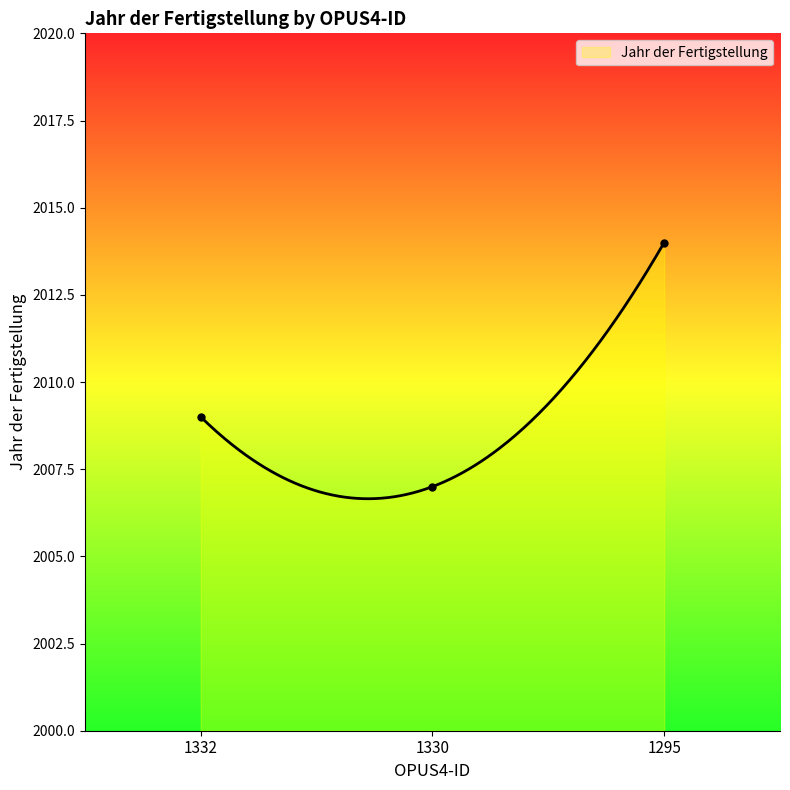

Which has a higher value, 1332 or 1330?

1332